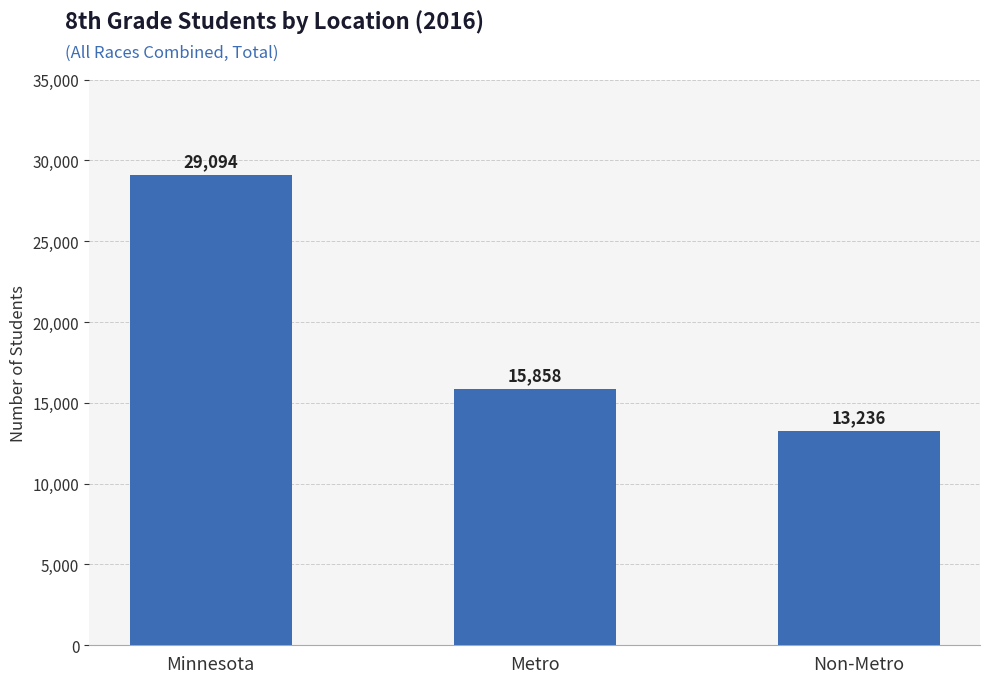

Reading left to right, what are all the values shown in this chart?

Minnesota=29094	Metro=15858	Non-Metro=13236